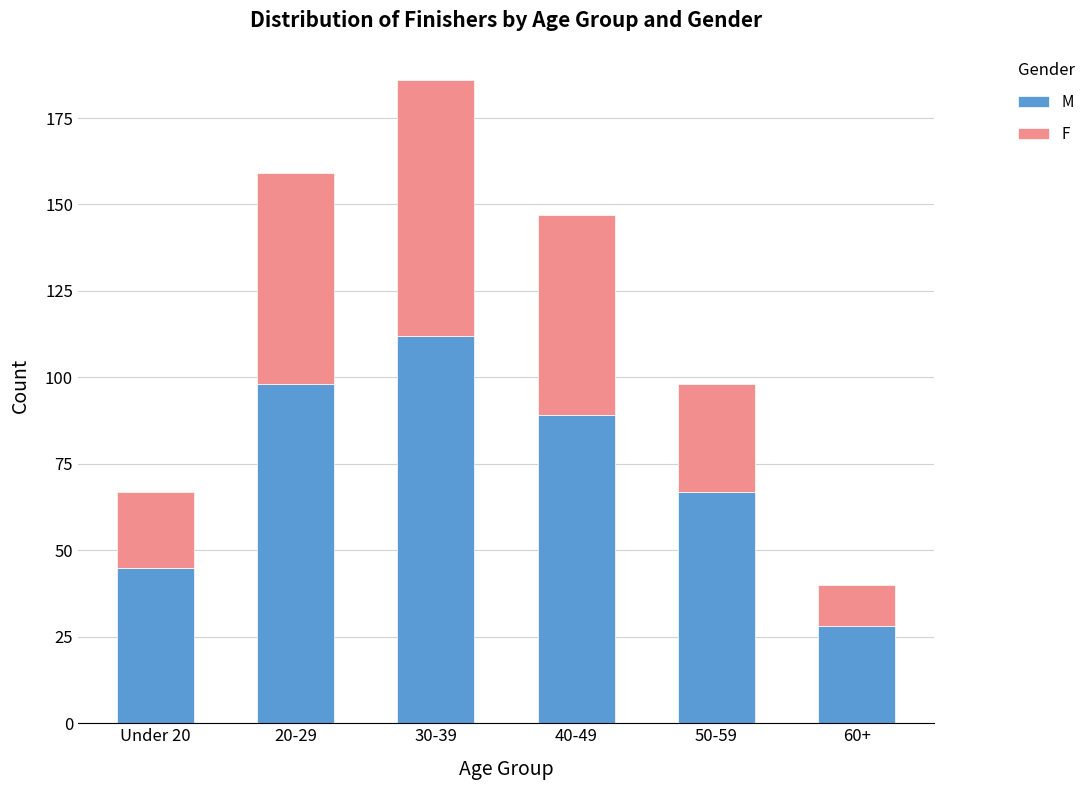

Reading left to right, what are the values for M?

45	98	112	89	67	28